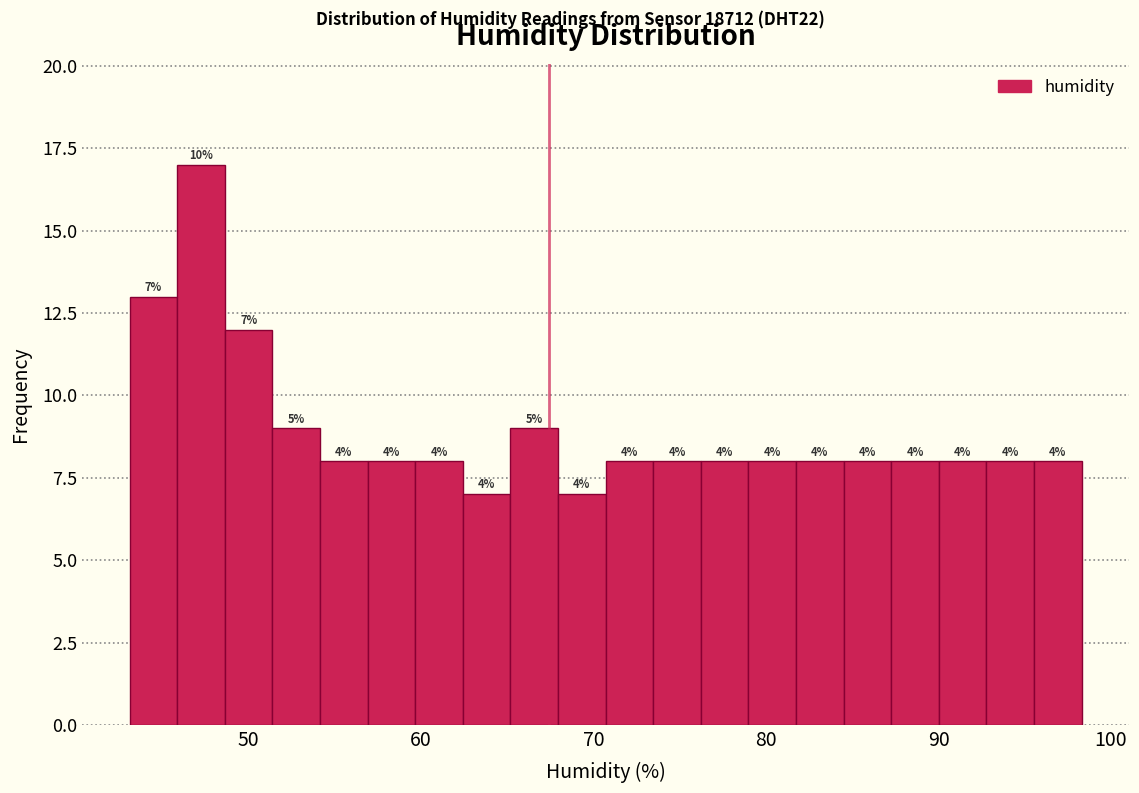

Around what value on the x-axis is the tallest bar? Give the approximate position of its centre, as read against the axis.

47